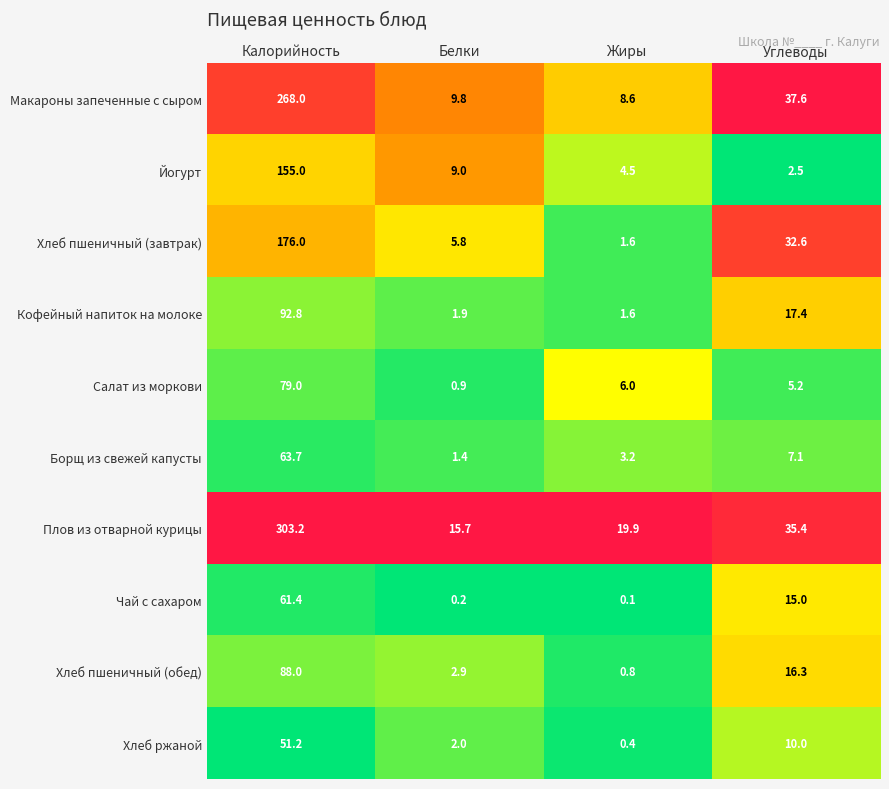

Is the value of Чай с сахаром at Калорийность greater than the value of Хлеб ржаной at Жиры?

Yes